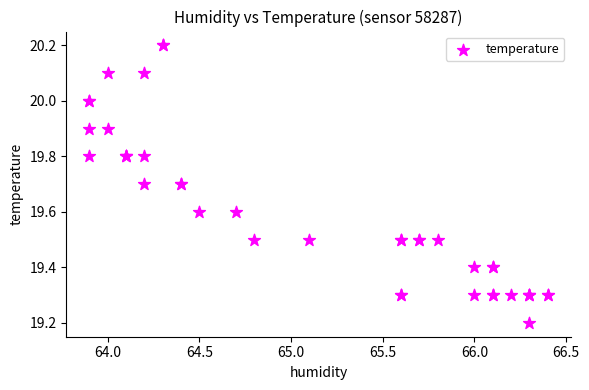

What Y value in the scatter plot is closest to 19?

19.2